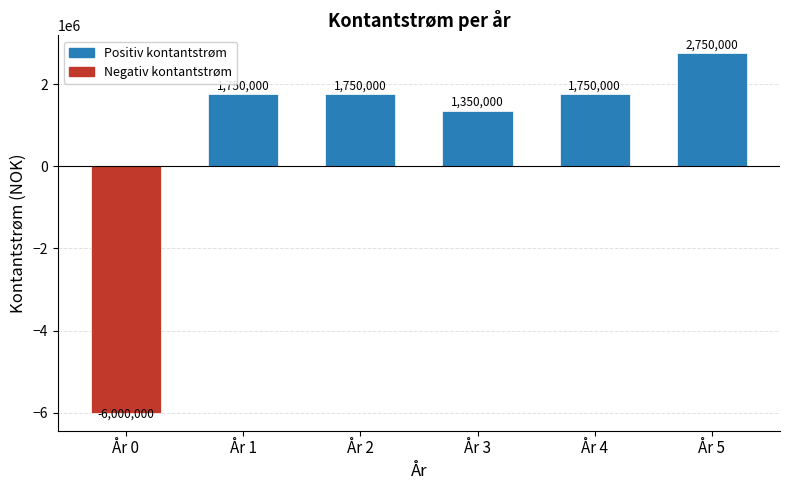

Is it true that the value at År 0 is -6000000?

True